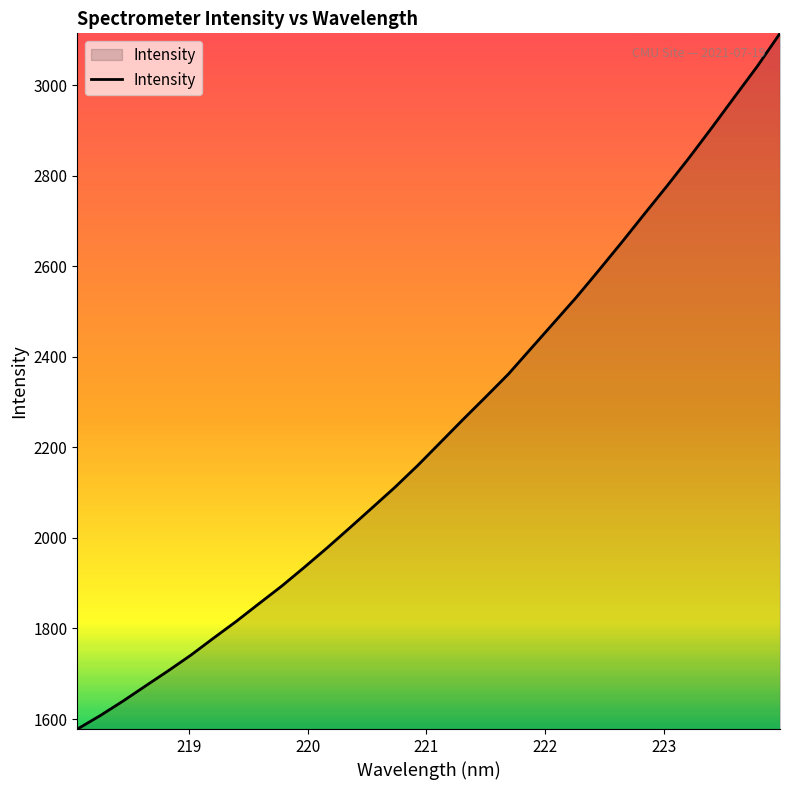

What is the difference between the maximum and minimum values?

1536.8